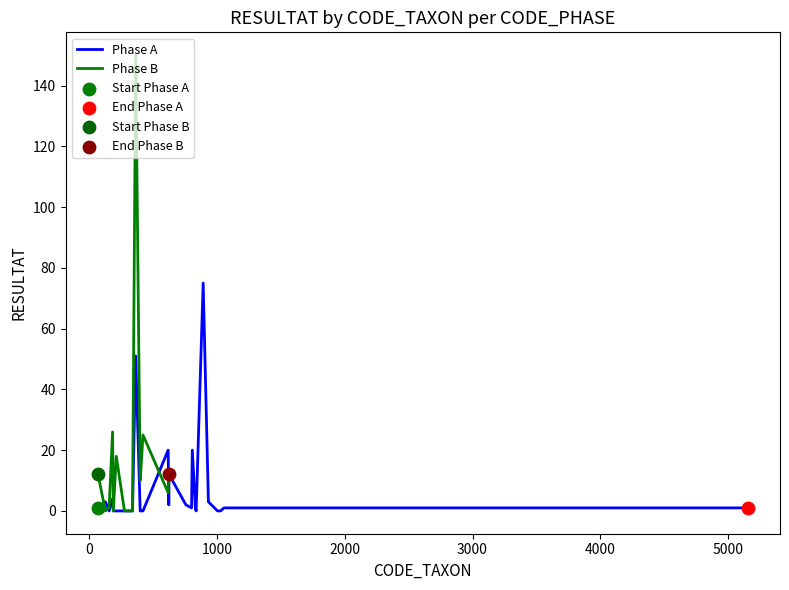

What is the change in value from 30 to 39?

+12